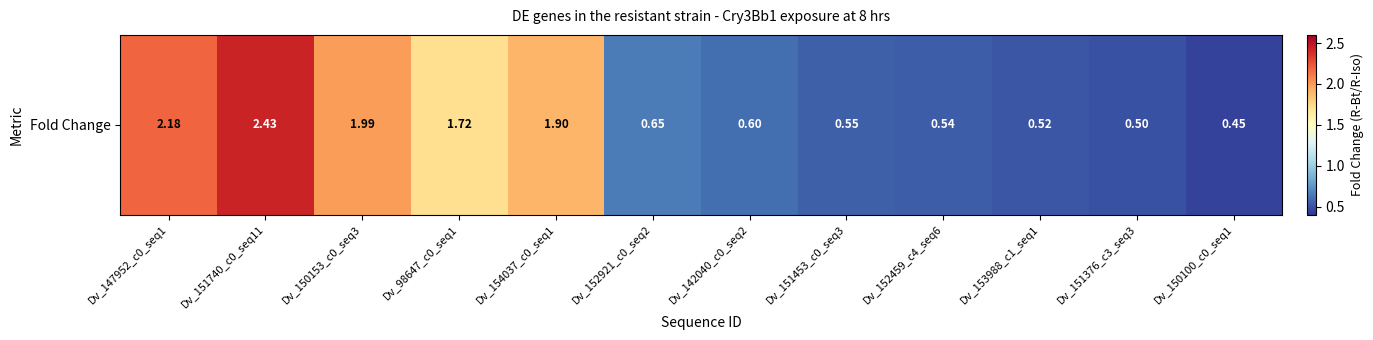

What is the difference between the second highest and second lowest values?

1.7